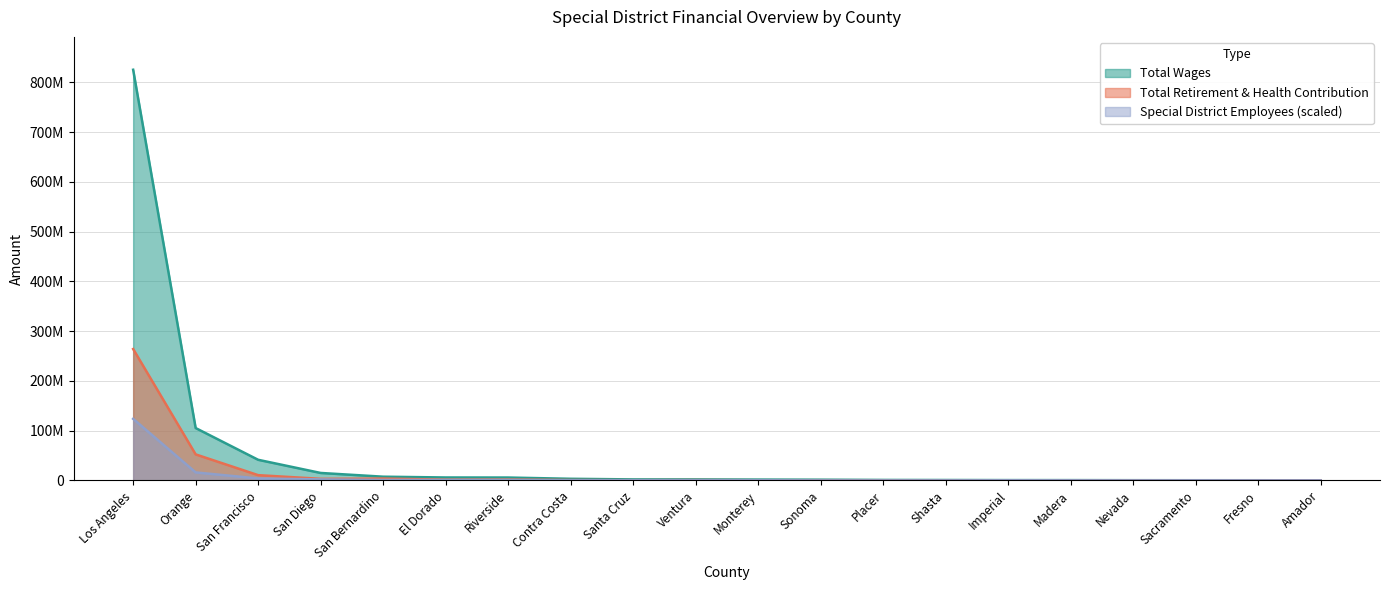

What position from the left is Riverside?

7